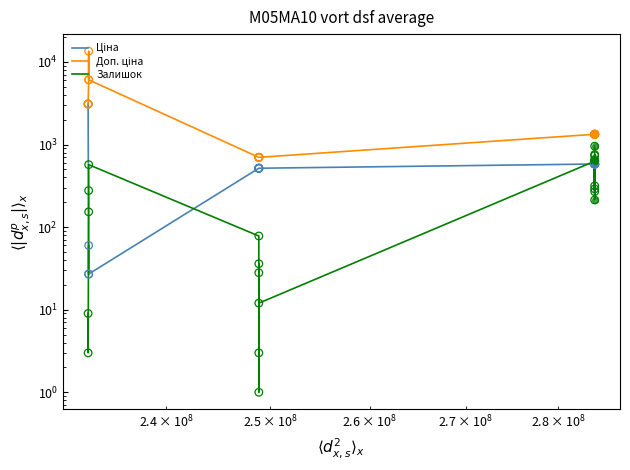

Which series has the largest Y range (max minus min)?

Доп. ціна